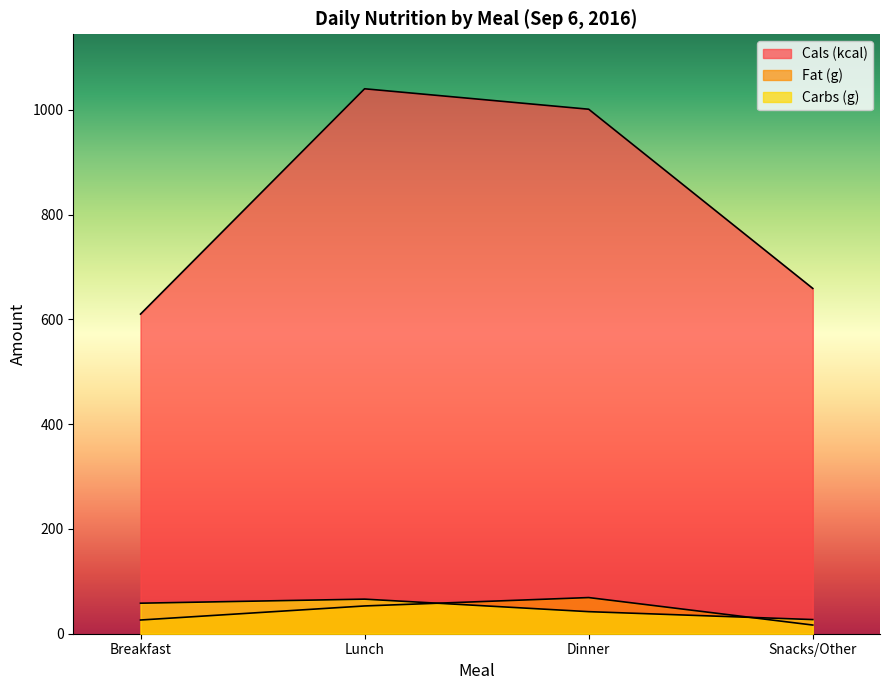

Reading left to right, transcribe all the data shown in this chart.

Cals (kcal): Breakfast=610.0	Lunch=1040.0	Dinner=1001.0	Snacks/Other=659.0
Fat (g): Breakfast=26.2	Lunch=53.0	Dinner=69.0	Snacks/Other=16.6
Carbs (g): Breakfast=58.3	Lunch=66.0	Dinner=42.1	Snacks/Other=27.0